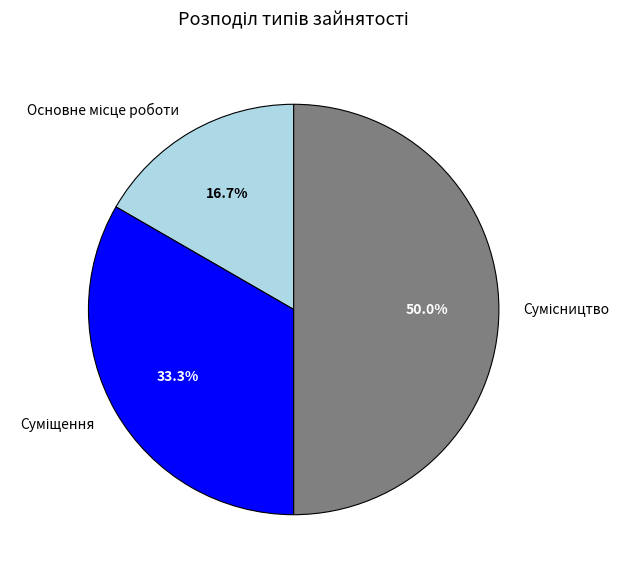

Which slice is the largest?

Сумісництво